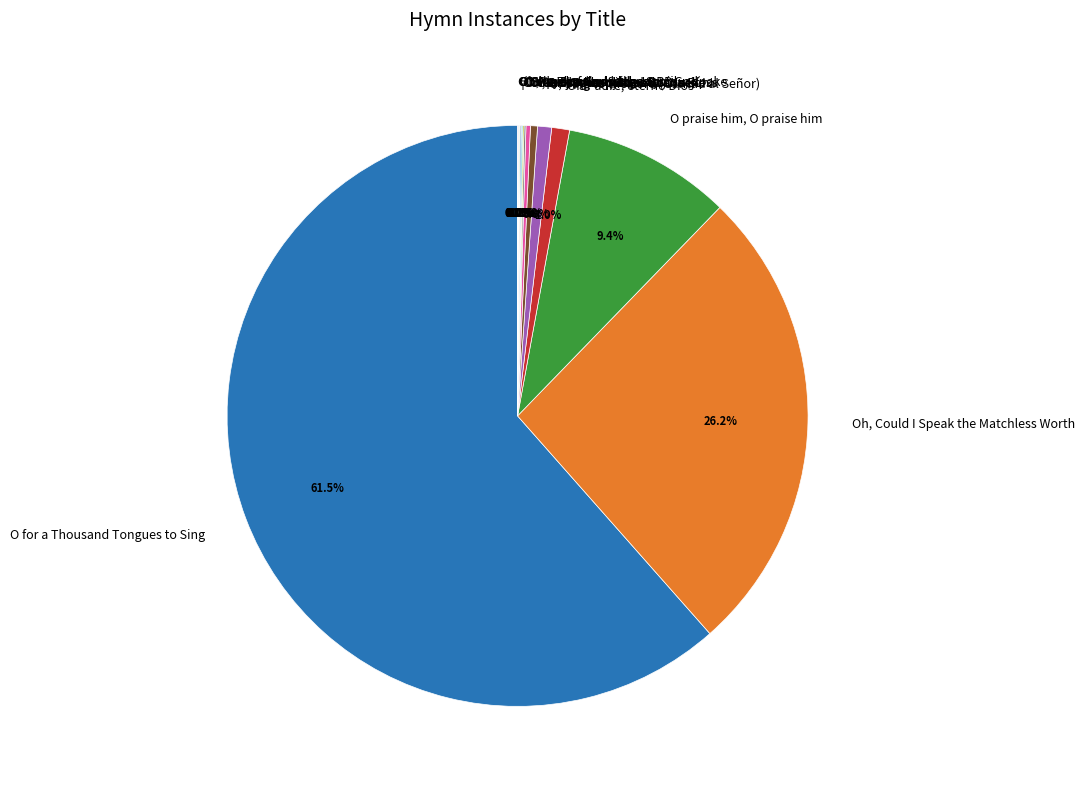

Which category accounts for the majority?

O for a Thousand Tongues to Sing